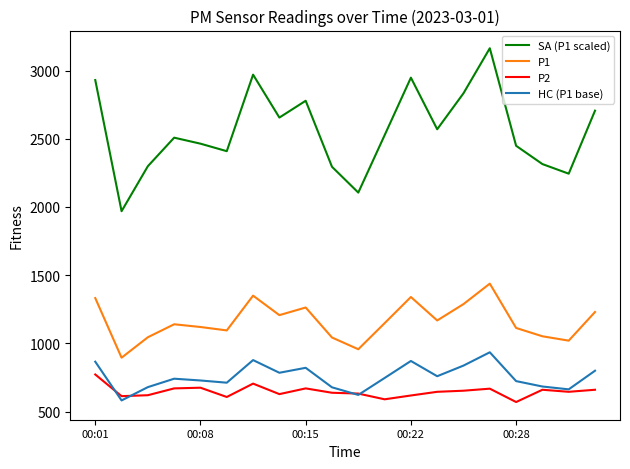

Which series has the largest total across all categories?

SA (P1 scaled)